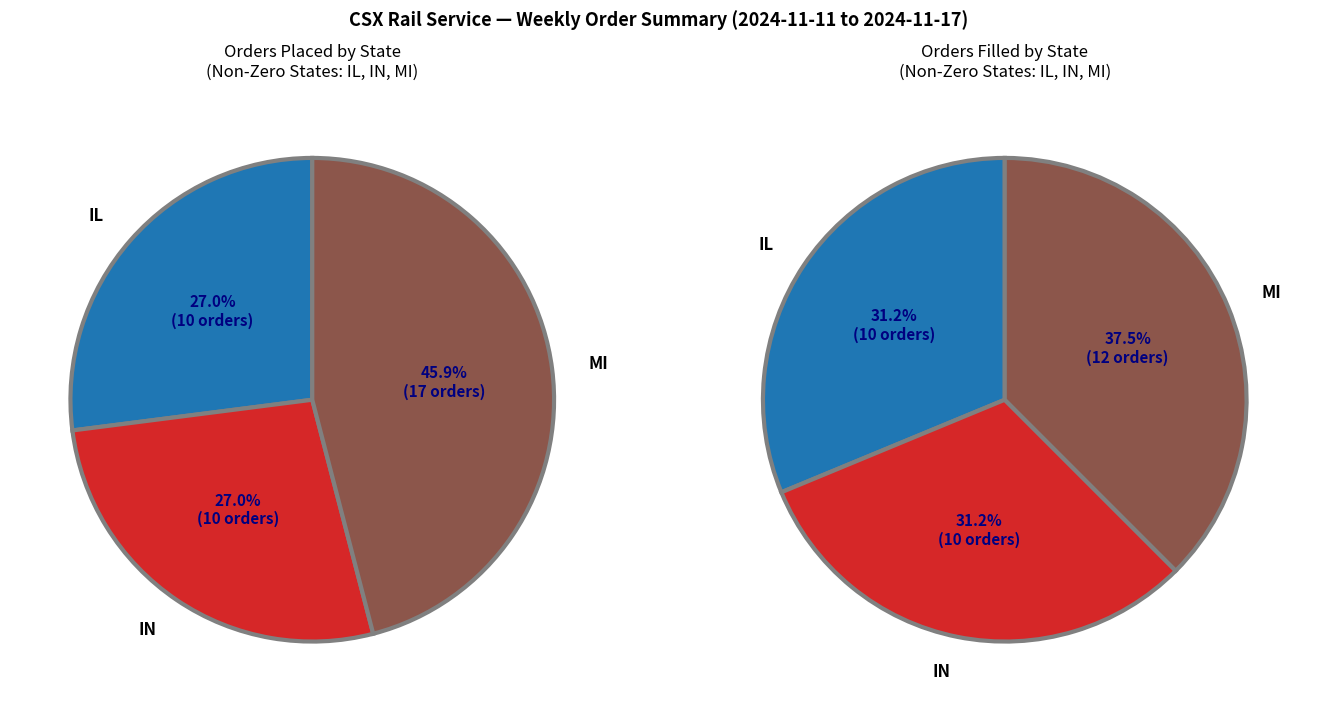

What is the difference between the highest and lowest values at MI?

5